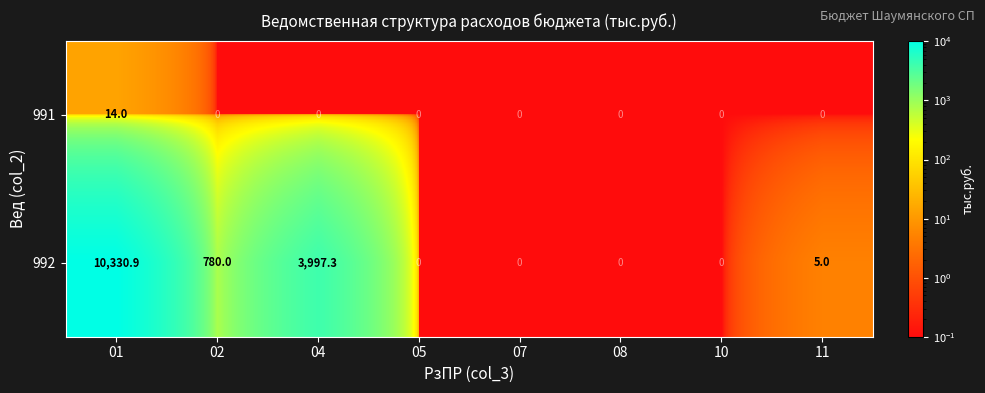

Which series has the largest range (max minus min)?

992